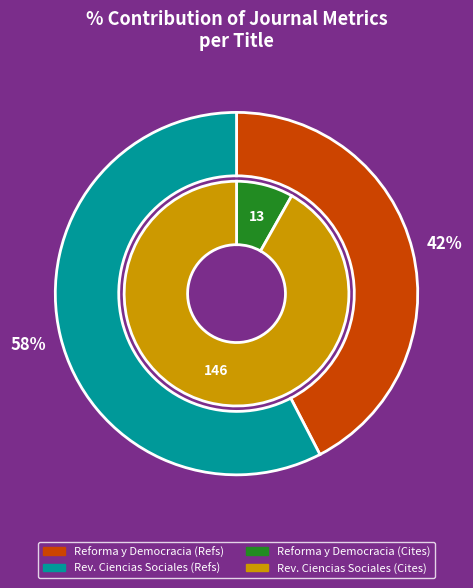

Combined, what portion of the pie is Revista de Ciencias Sociales and Reforma y Democracia?

100.0%